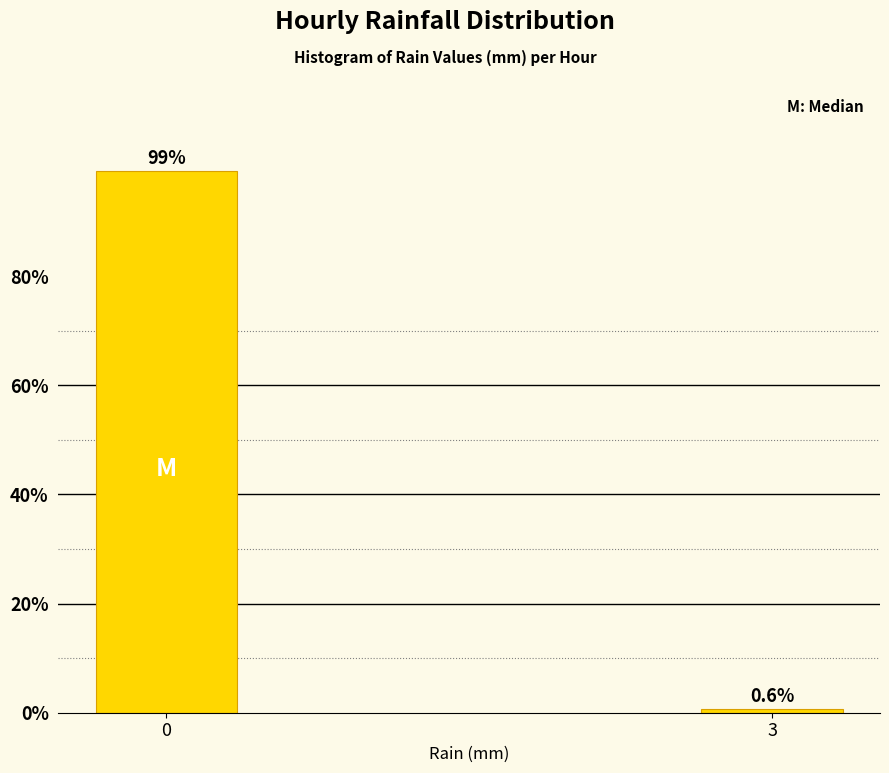

Reading left to right, extract all data points from this chart.

99.4	0.6